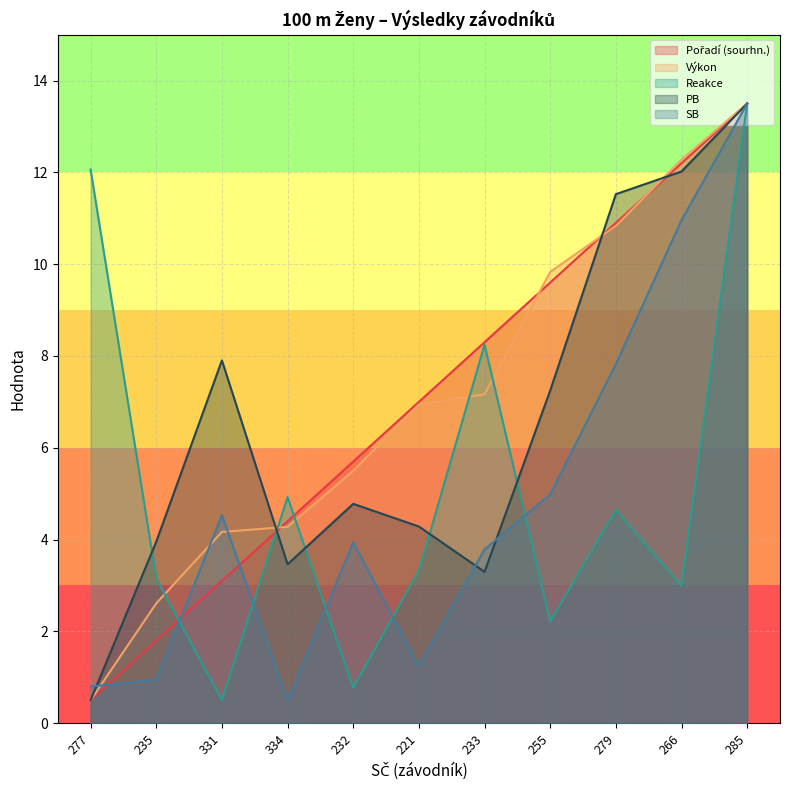

What is the approximate value of Výkon at 255?

9.8